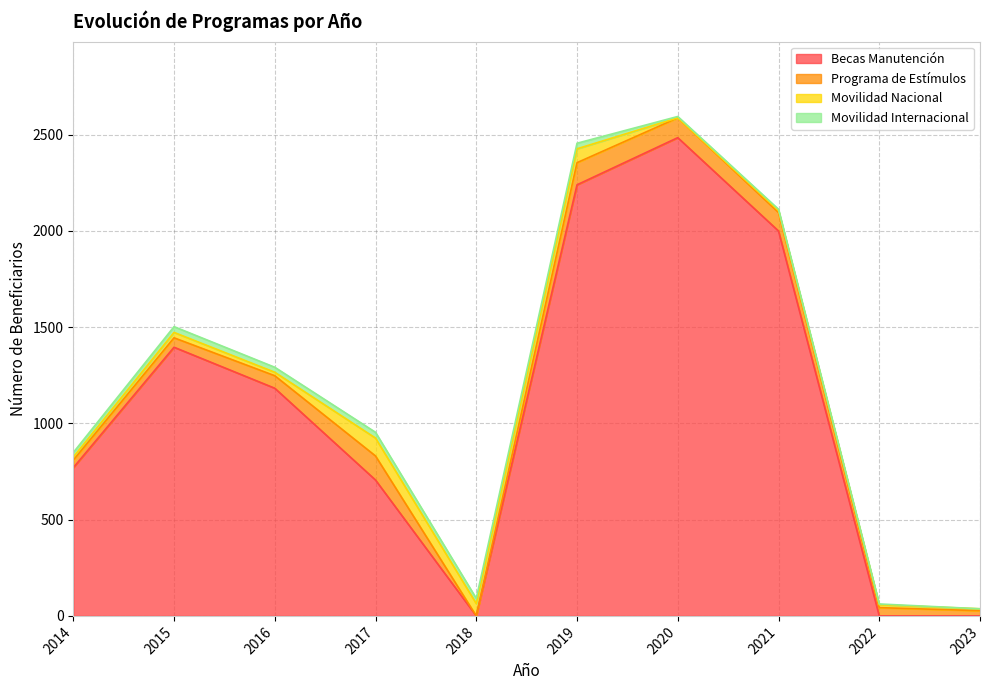

Rank the categories by Programa de Estímulos value from highest to lowest.

2017, 2019, 2020, 2021, 2016, 2015, 2022, 2014, 2023, 2018